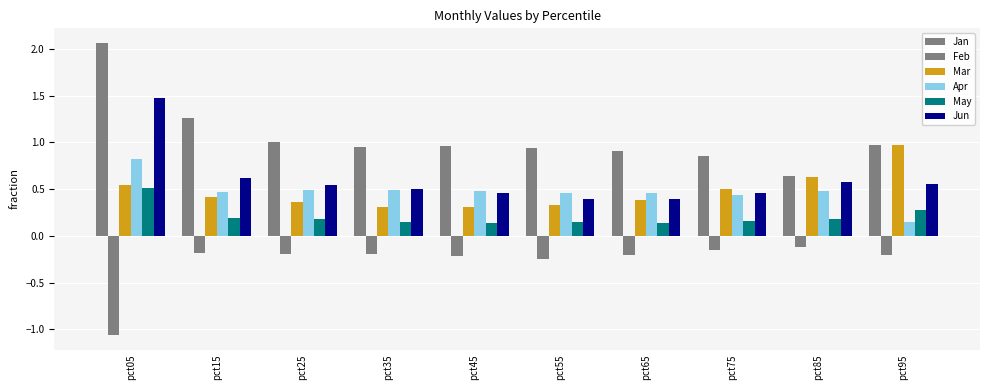

What is the average value of the Jan series?

1.1